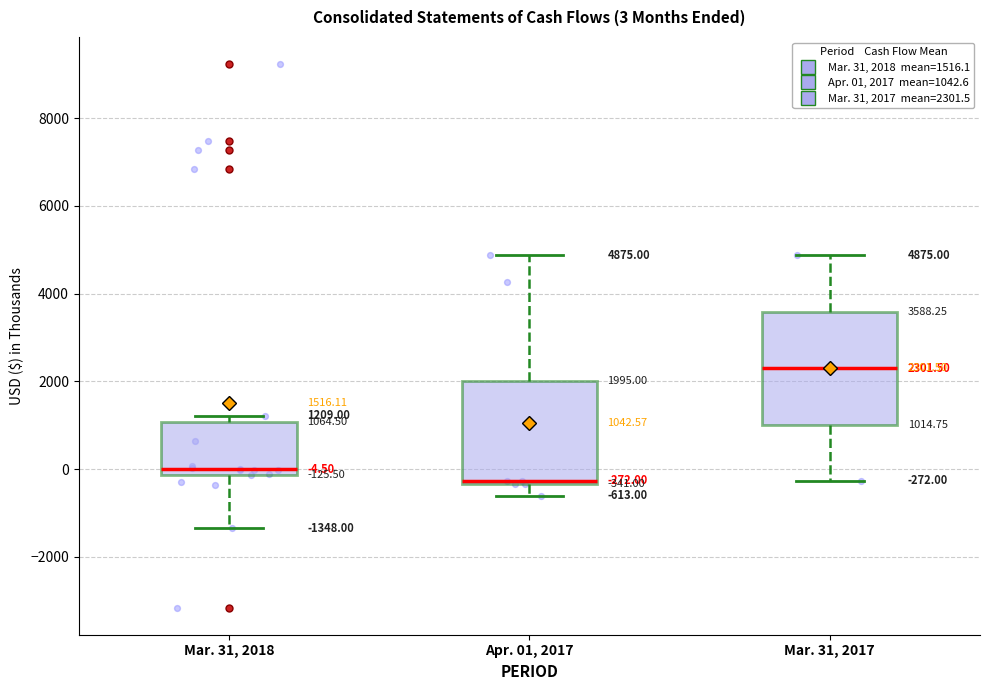

Which box has the lowest median line?

Apr. 01, 2017